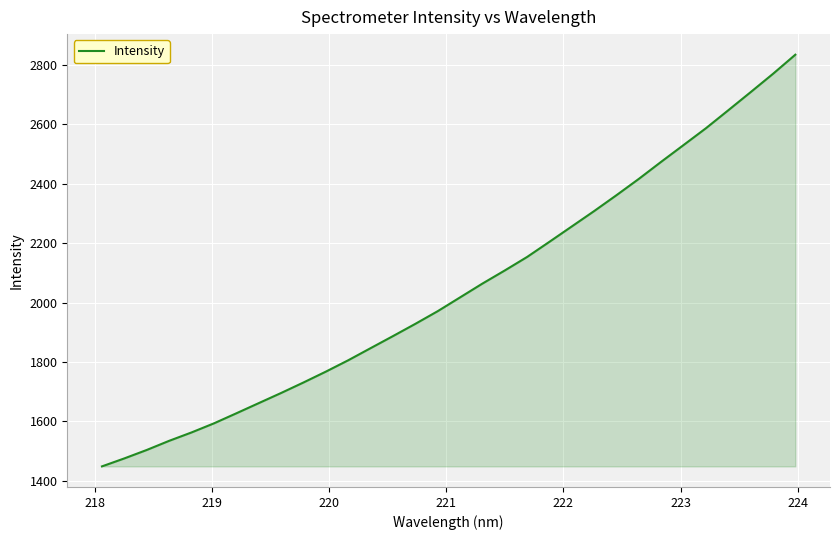

What is the difference between the second highest and minimum values?

1320.8